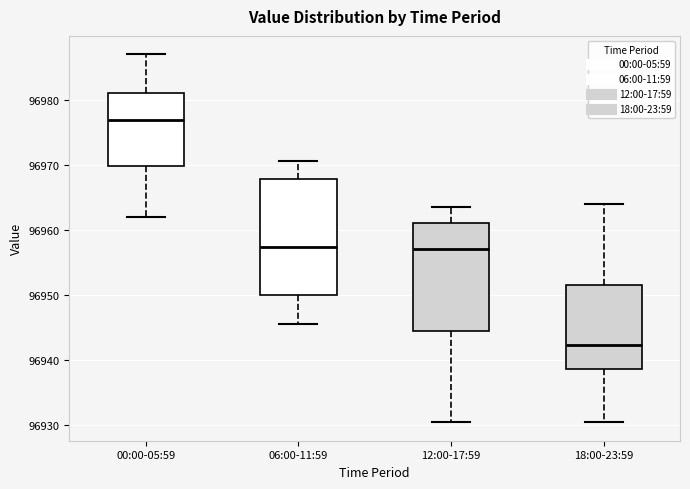

Comparing the boxes themselves (not the whiskers), which one is the tallest?

06:00-11:59